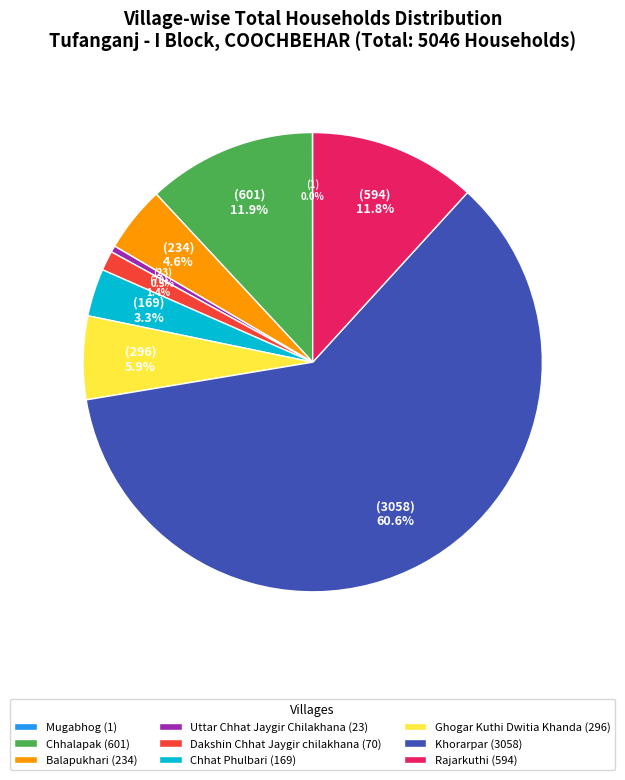

What percentage is the Ghogar Kuthi Dwitia Khanda slice, to the nearest percent?

6%